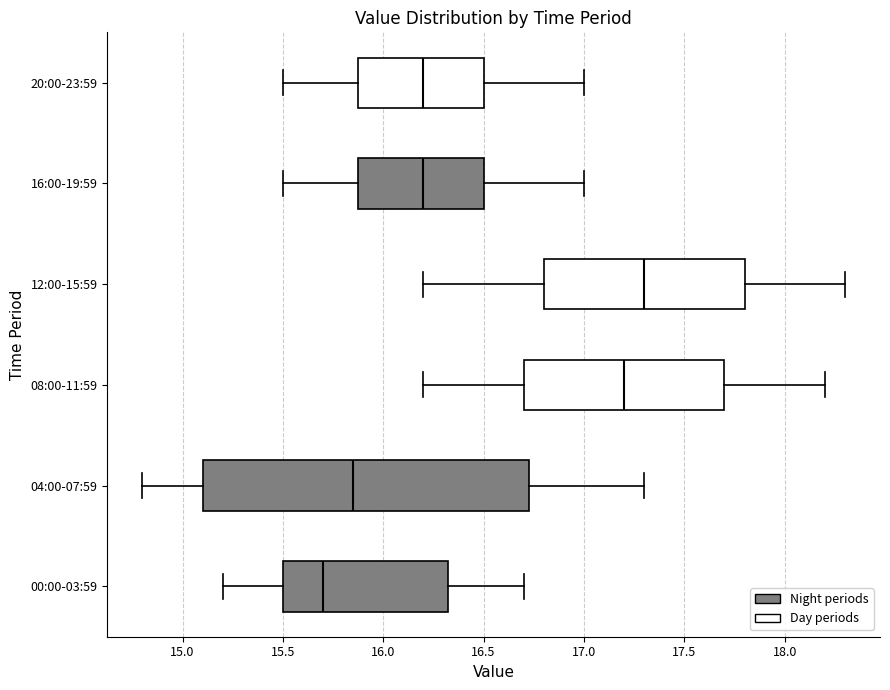

Which box has the furthest to the left median line?

00:00-03:59